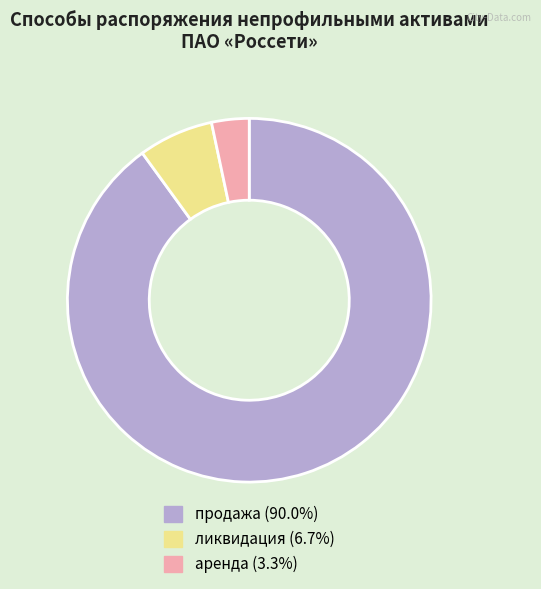

Which category has the biggest portion of the pie?

продажа